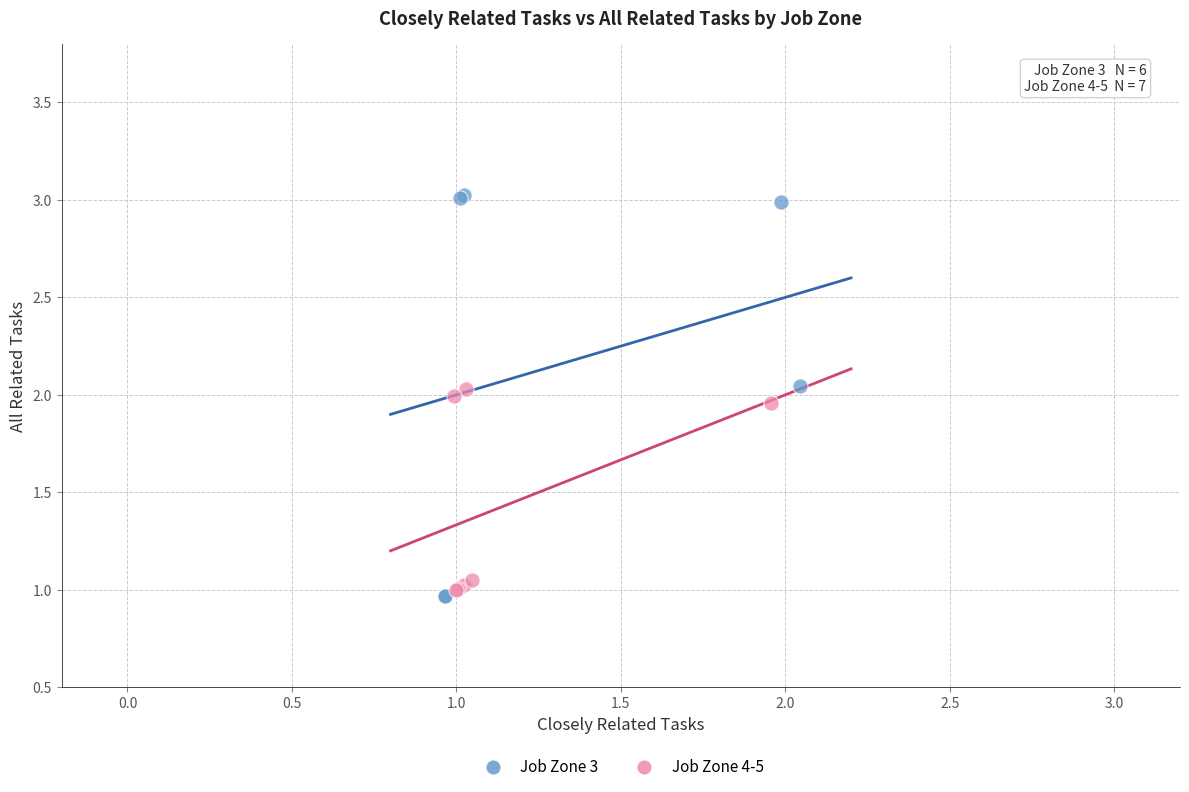

Which series contains the highest Y value?

Job Zone 3